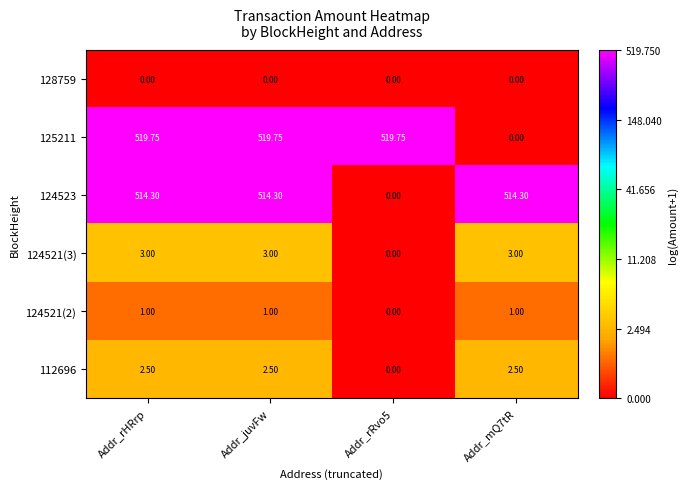

What is the difference between the highest and lowest values at Addr_rRvo5?

519.8